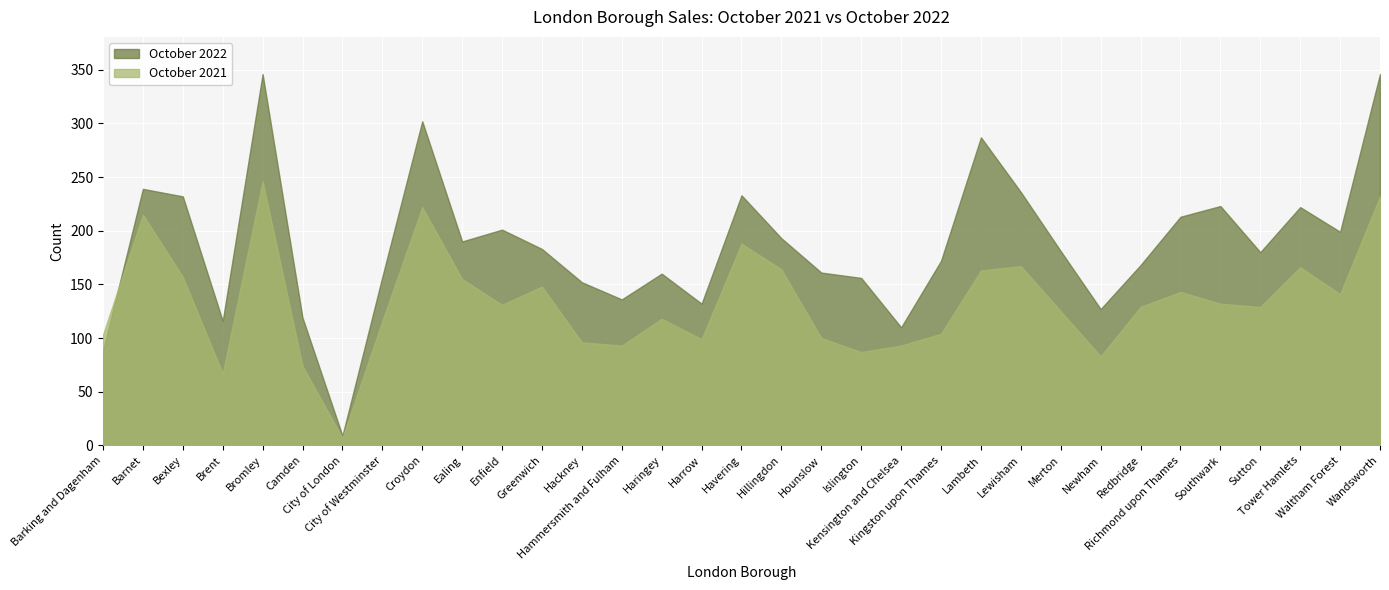

How many lines are shown in the chart?

2